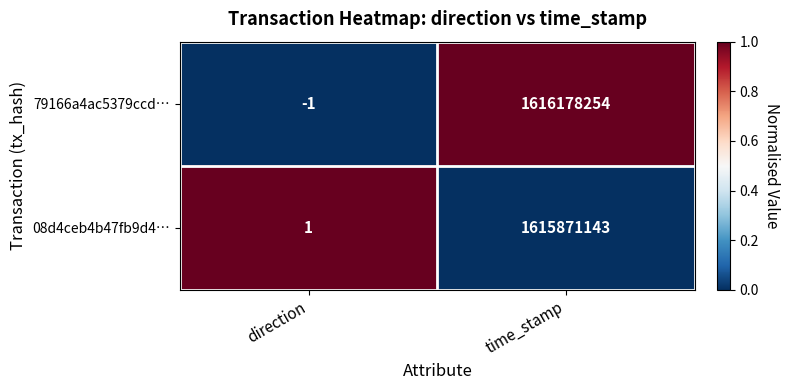

The 79166a4ac5379ccd… series shows 1616178254 at time_stamp. True or false?

True